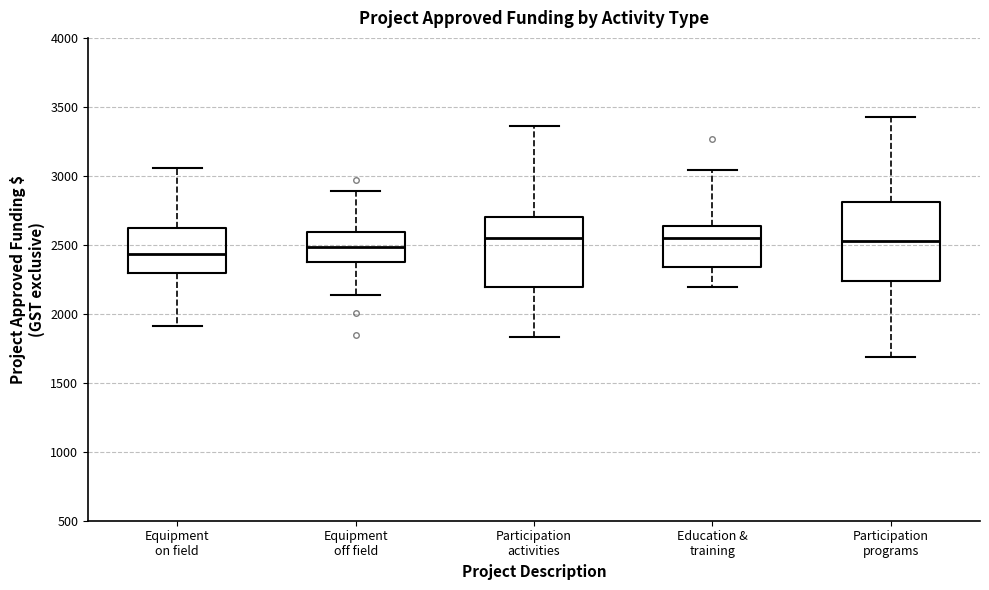

Reading left to right, transcribe this box plot: for each box, give where its median line is, the range the box spans, and where its two whiskers end, as read against the y-axis. The values are not printed on the chart, so give them approximately, as read against the axis.

Equipment on field: median 2450, box 2300 to 2600, whiskers 1900 to 3050
Equipment off field: median 2500, box 2400 to 2600, whiskers 2150 to 2900
Participation activities: median 2550, box 2200 to 2700, whiskers 1850 to 3350
Education & training: median 2550, box 2350 to 2650, whiskers 2200 to 3050
Participation programs: median 2550, box 2250 to 2800, whiskers 1700 to 3450